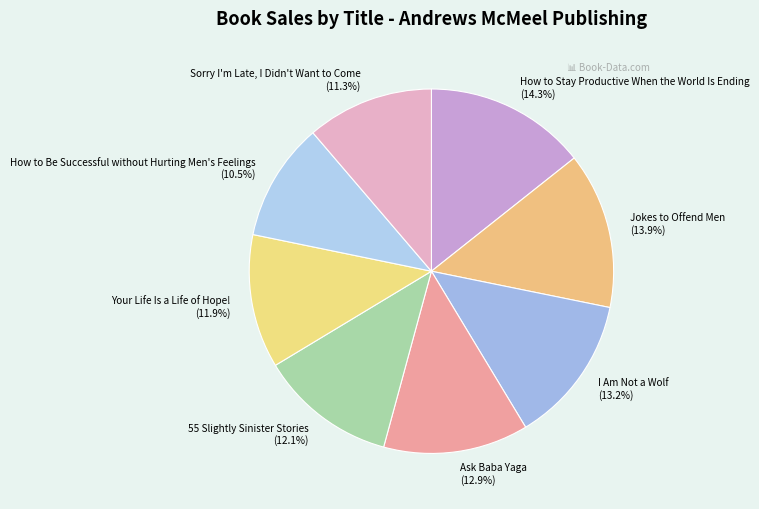

What is the smallest slice in the pie chart?

How to Be Successful without Hurting Men's Feelings